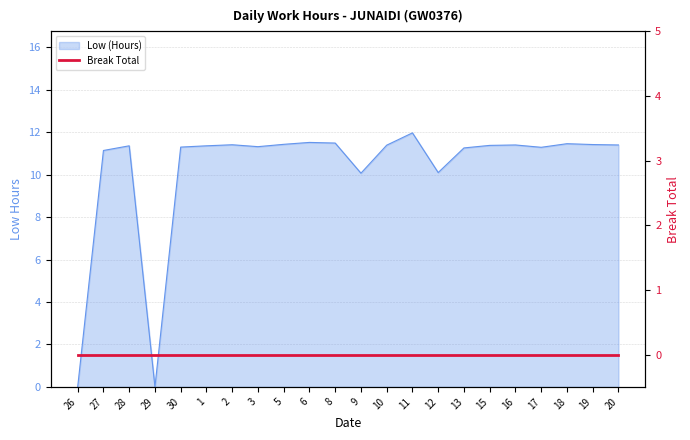

Rank the categories by value from highest to lowest.

11, 6, 8, 18, 5, 19, 2, 16, 20, 10, 15, 28, 1, 3, 30, 17, 13, 27, 12, 9, 26, 29